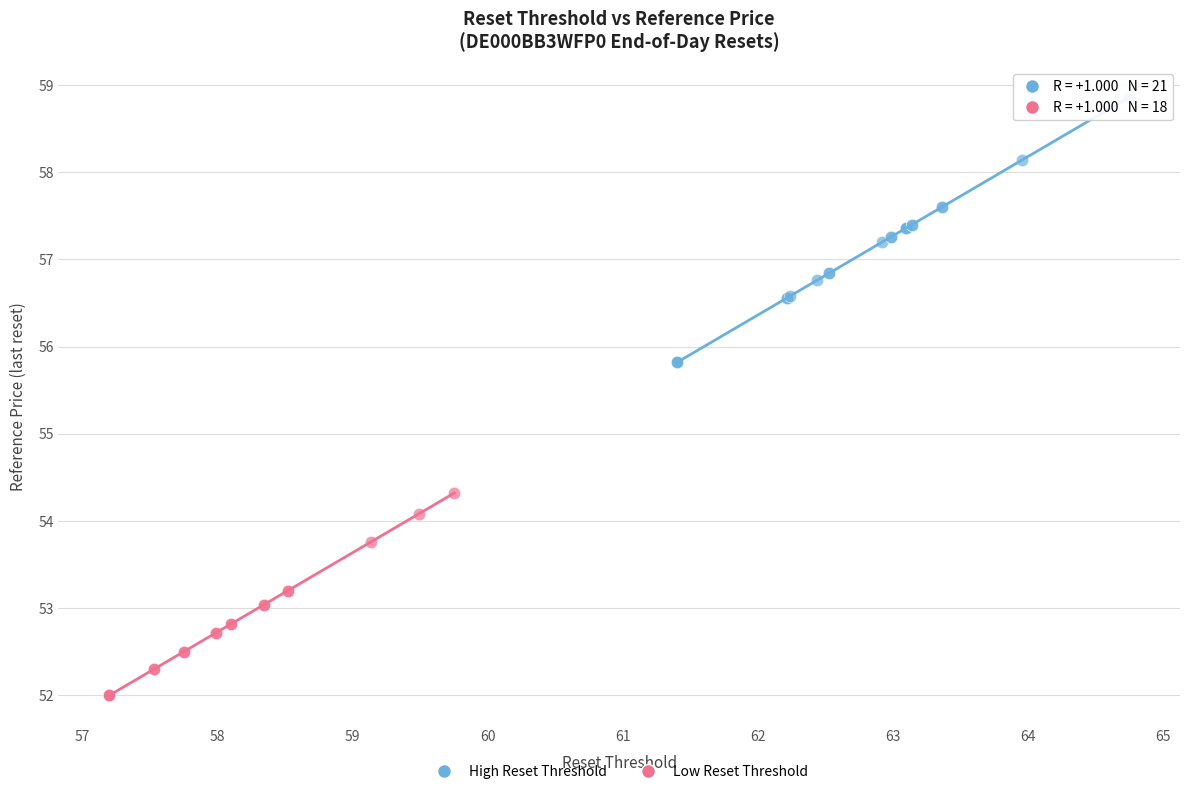

Which series reaches the maximum Y coordinate?

High Reset Threshold